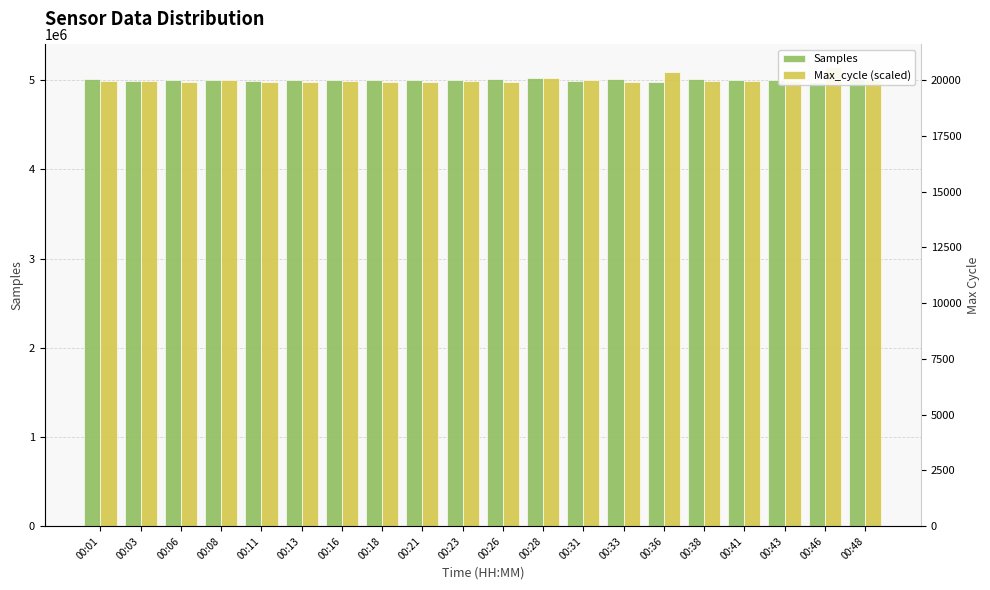

Reading left to right, list all the values displayed in this chart.

Samples: 5009716.0	4994619.0	5004851.0	5007012.0	4987333.0	5001816.0	5008925.0	5007660.0	5003305.0	5008964.0	5009325.0	5023040.0	4997790.0	5009394.0	4984987.0	5009774.0	5006401.0	5006614.0	4986759.0	5019033.0
Max_cycle (scaled): 4986990.4	4994746.2	4985989.6	5000500.5	4985989.6	4985989.6	4986990.4	4985239.1	4986239.8	4987740.9	4986239.8	5025269.1	4998749.2	4984988.9	5089567.3	4995746.9	4987740.9	4987740.9	5145109.0	4999749.9